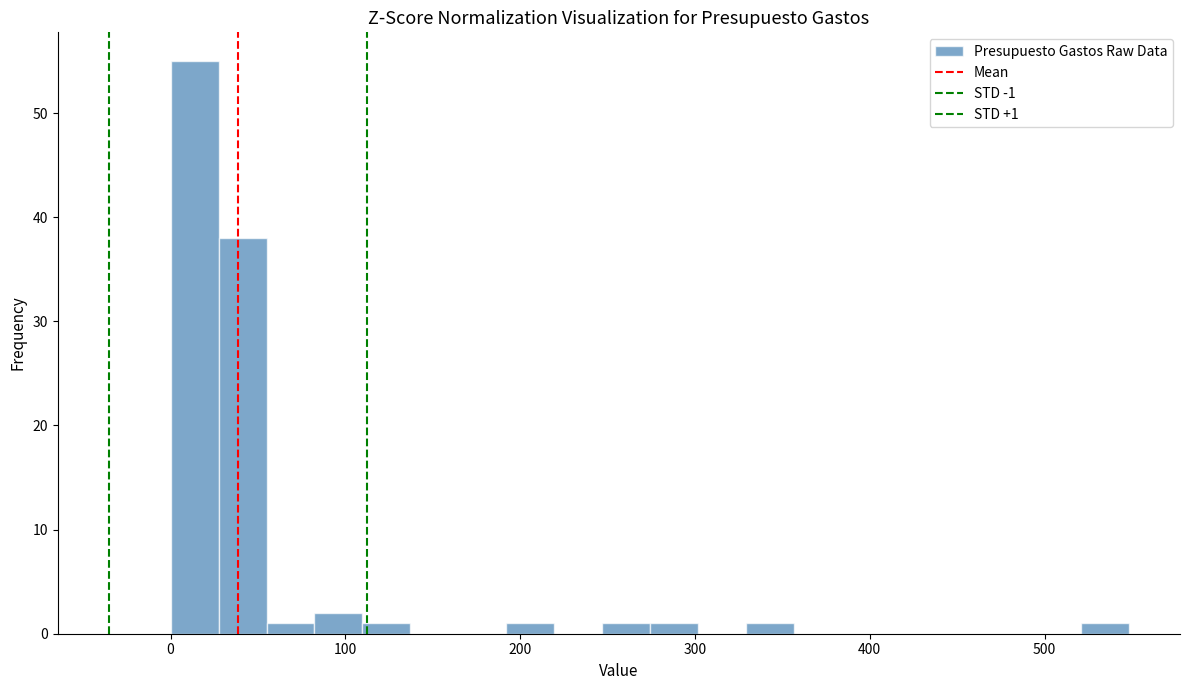

Around what value on the x-axis is the tallest bar? Give the approximate position of its centre, as read against the axis.

10